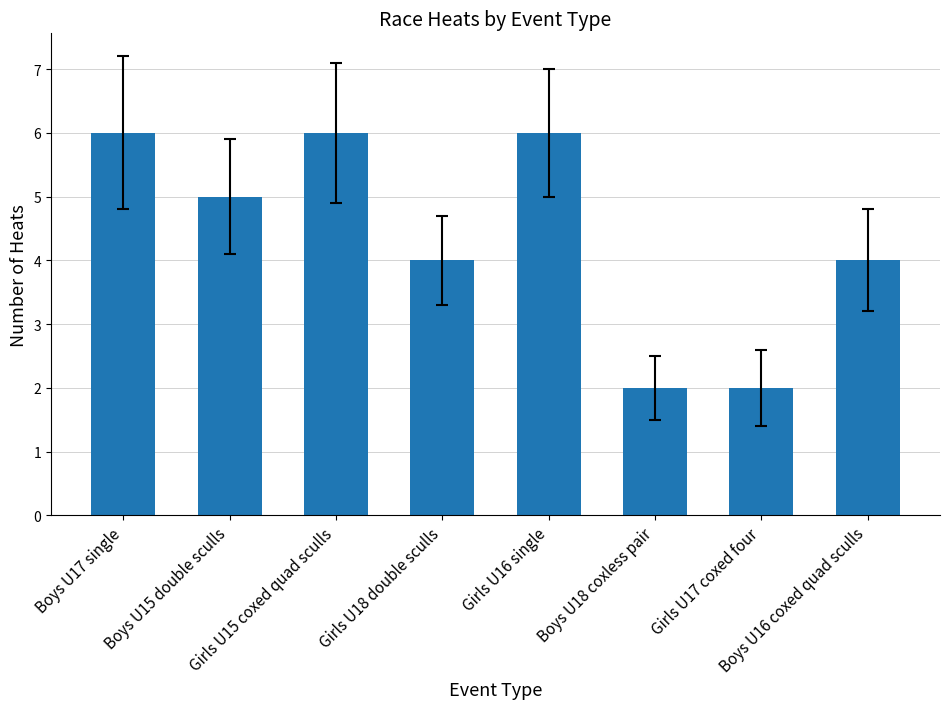

What is the maximum value shown in the chart?

6